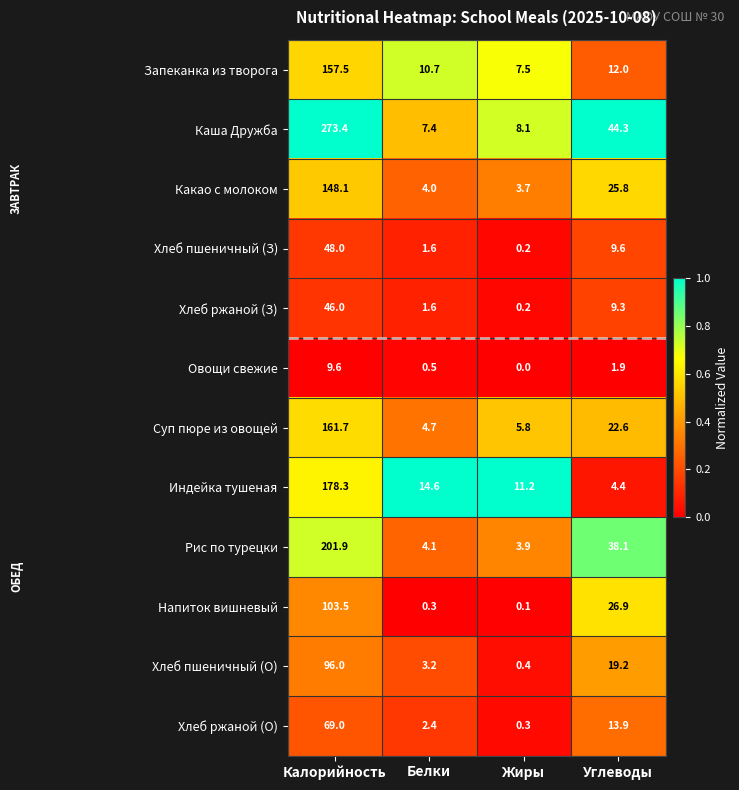

The value of Запеканка из творога at Углеводы is 12.0. True or false?

True